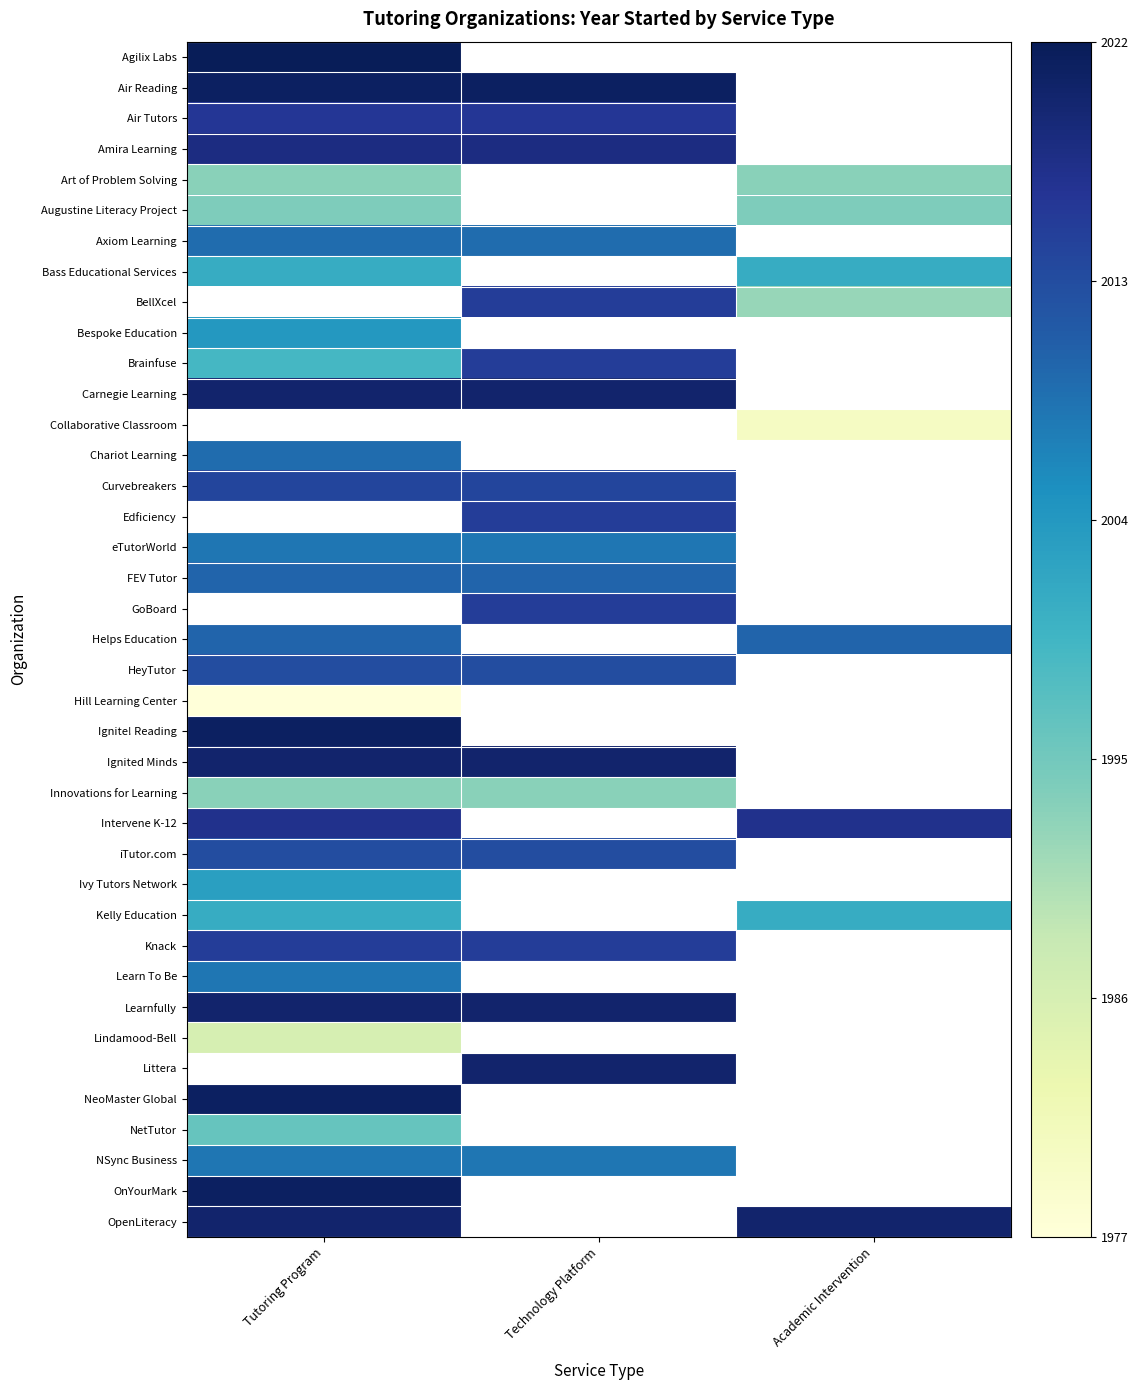

Read the BellXcel value at Academic Intervention.

1992.0